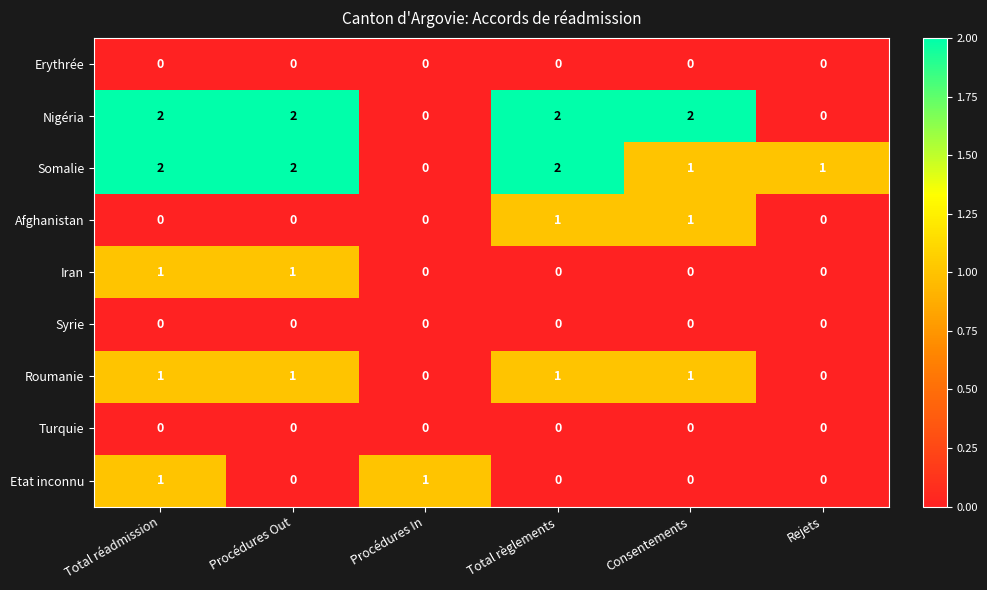

How many Etat inconnu values are between 0 and 1?

6